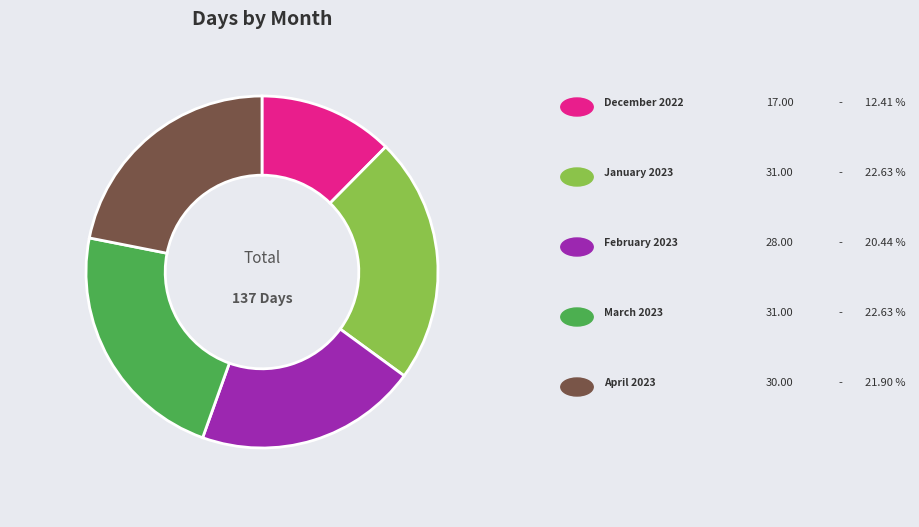

Does any single category account for the majority?

No